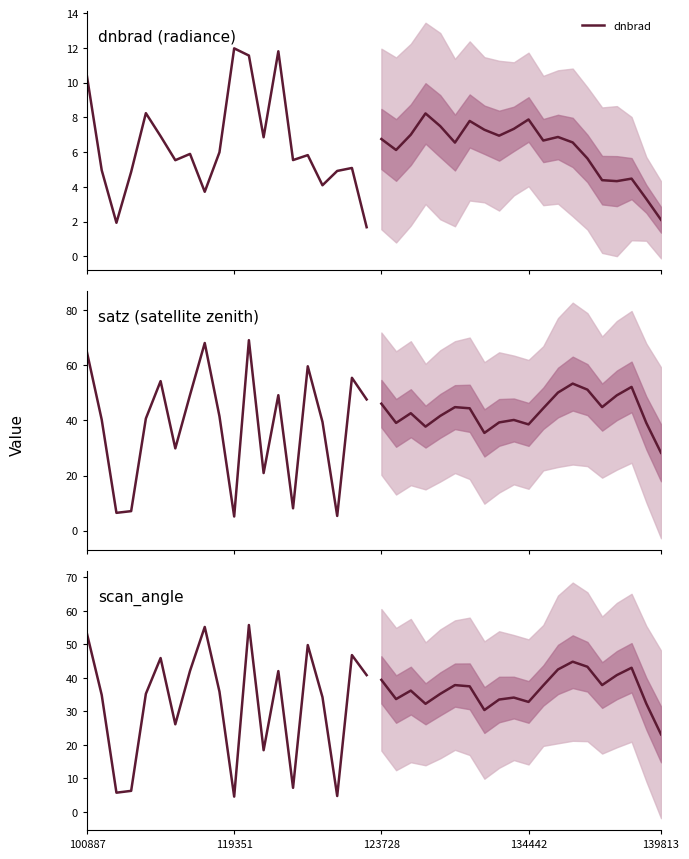

Reading right to left, transcribe all the data shown in this chart.

dnbrad: 1.7	5.1	4.9	4.1	5.8	5.5	11.8	6.9	11.6	12.0	6.0	3.7	5.9	5.5	6.9	8.2	4.9	1.9	5.0	10.4
satz: 47.6	55.4	5.3	39.4	59.6	8.1	49.1	20.9	69.1	5.1	41.5	68.0	49.2	29.8	54.2	40.7	7.1	6.5	40.2	64.6
scan_angle: 40.8	46.8	4.7	34.2	49.8	7.2	42.0	18.4	55.7	4.5	35.9	55.2	42.1	26.1	45.9	35.2	6.3	5.7	34.9	53.1